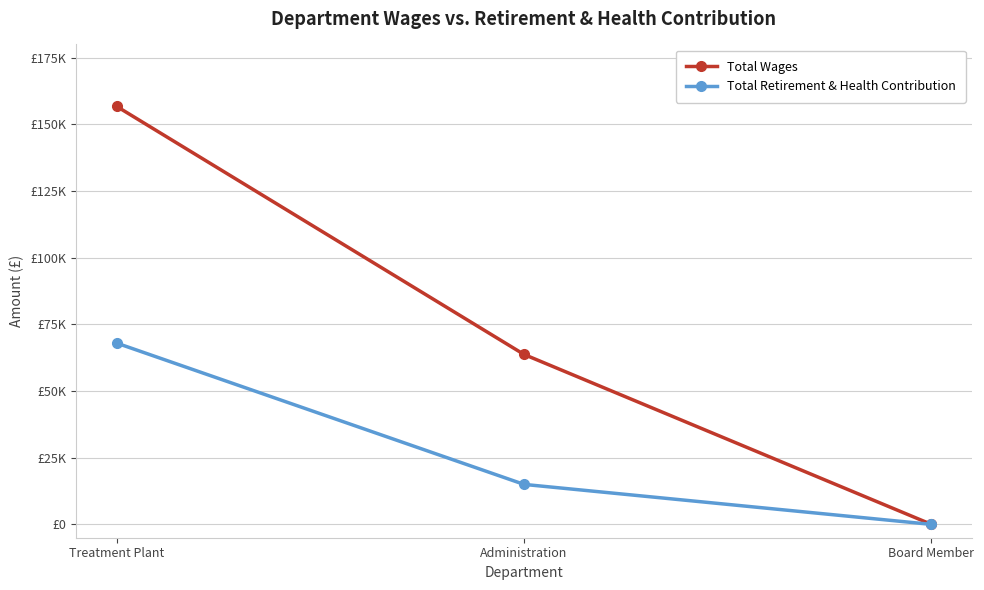

Is this an area chart (filled region under the line)?

No